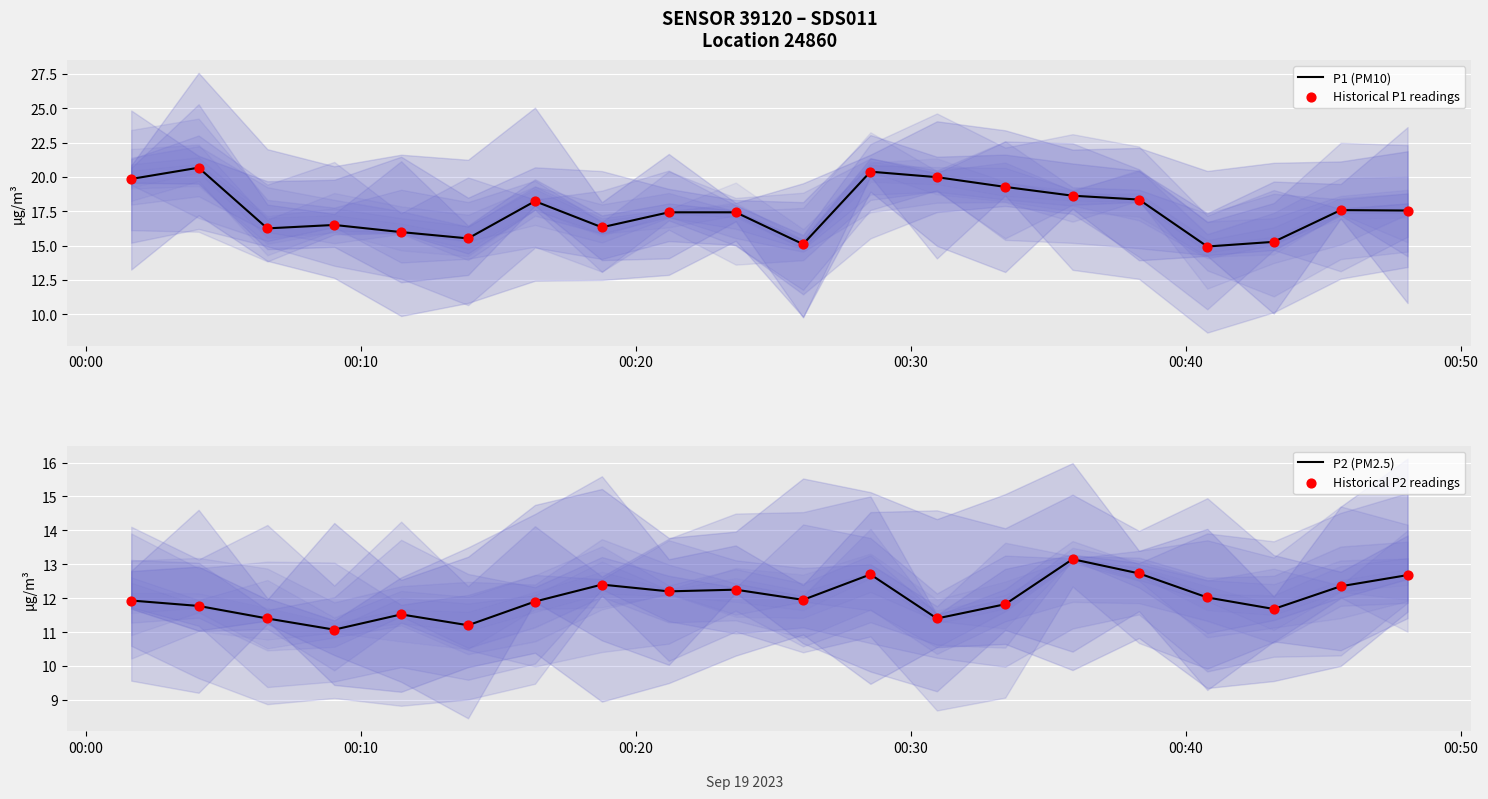

What are all the series names shown in the legend?

P1 (PM10), Historical P1 readings, P2 (PM2.5), Historical P2 readings